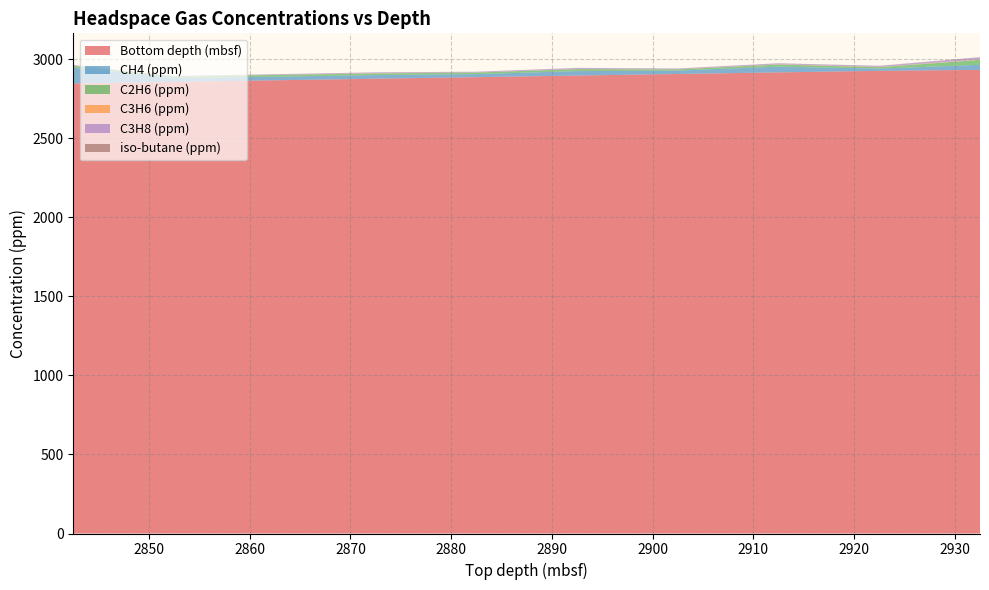

Reading right to left, list all the values displayed in this chart.

Bottom depth (mbsf): 2933.5	2927.5	2917.5	2907.5	2897.5	2887.5	2877.5	2867.5	2857.5	2847.5
CH4 (ppm): 31.9	13.8	36.5	21.3	28.2	19.1	23.0	22.5	24.8	99.0
C2H6 (ppm): 31.1	9.1	13.1	7.9	12.2	10.0	10.8	11.3	8.7	12.3
C3H6 (ppm): 2.7	1.4	1.5	0.9	0.9	0.5	1.3	0.4	0.4	0.5
C3H8 (ppm): 12.8	6.3	6.0	4.2	6.3	4.2	4.8	3.9	3.0	4.1
iso-butane (ppm): 1.9	1.1	0.8	0.6	0.9	0.5	0.5	0.4	0.3	0.5